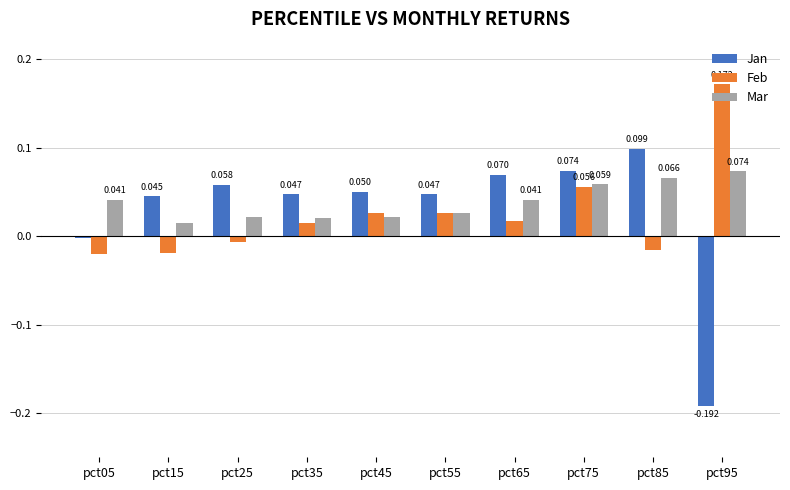

Is the value of Jan at pct55 greater than the value of Feb at pct65?

Yes